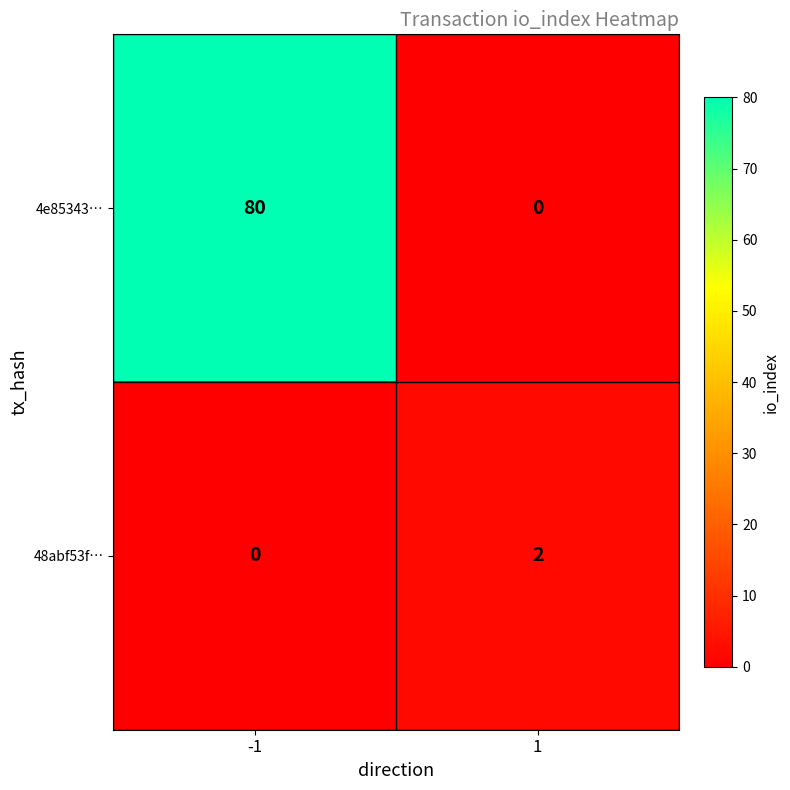

What is the average value of the 4e85343… series?

40